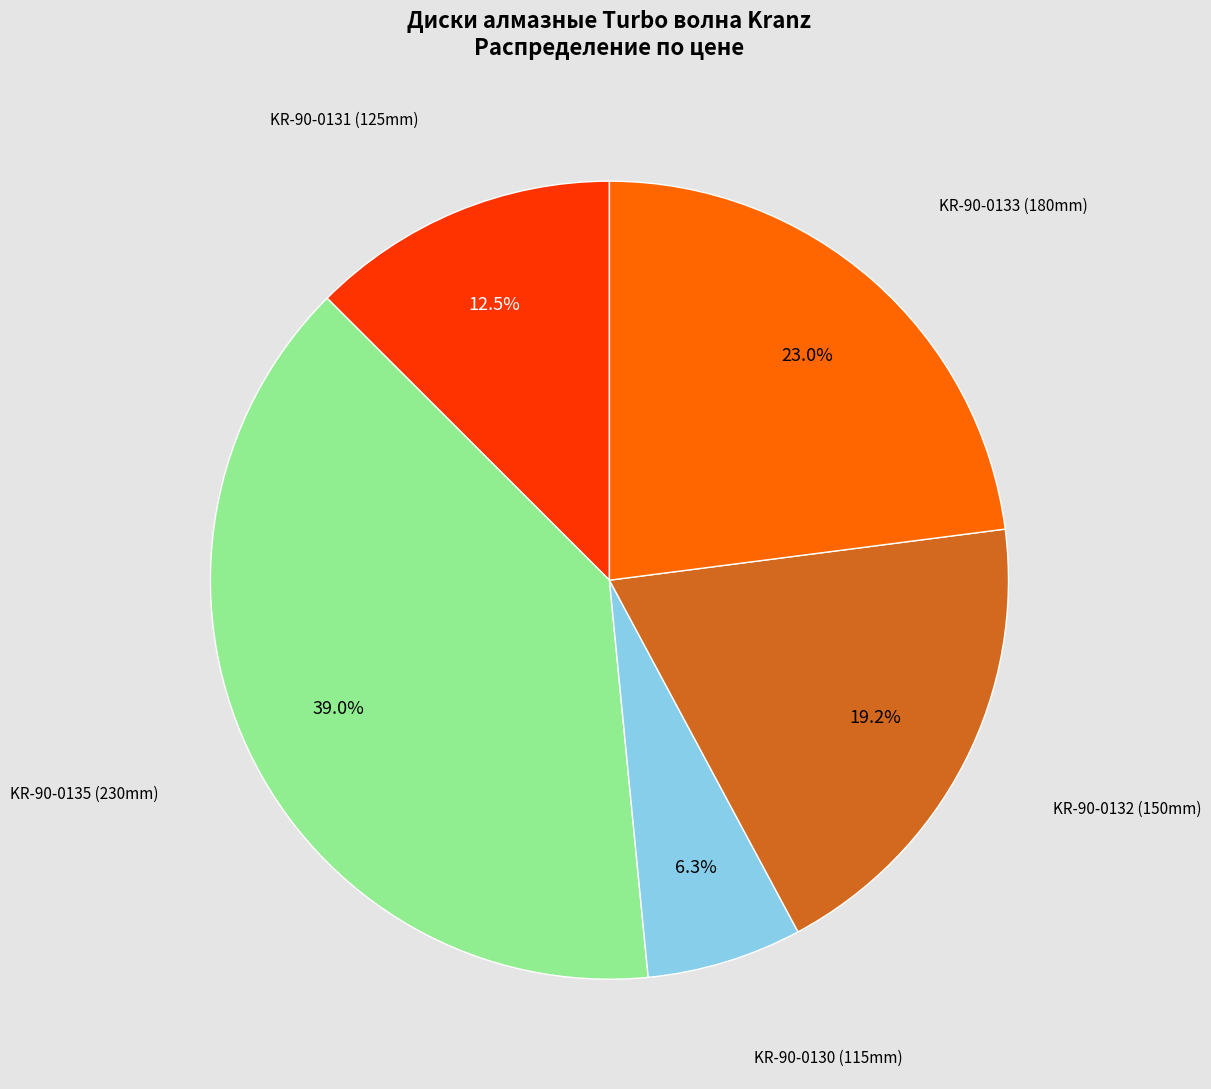

Is there a majority slice in this chart?

No